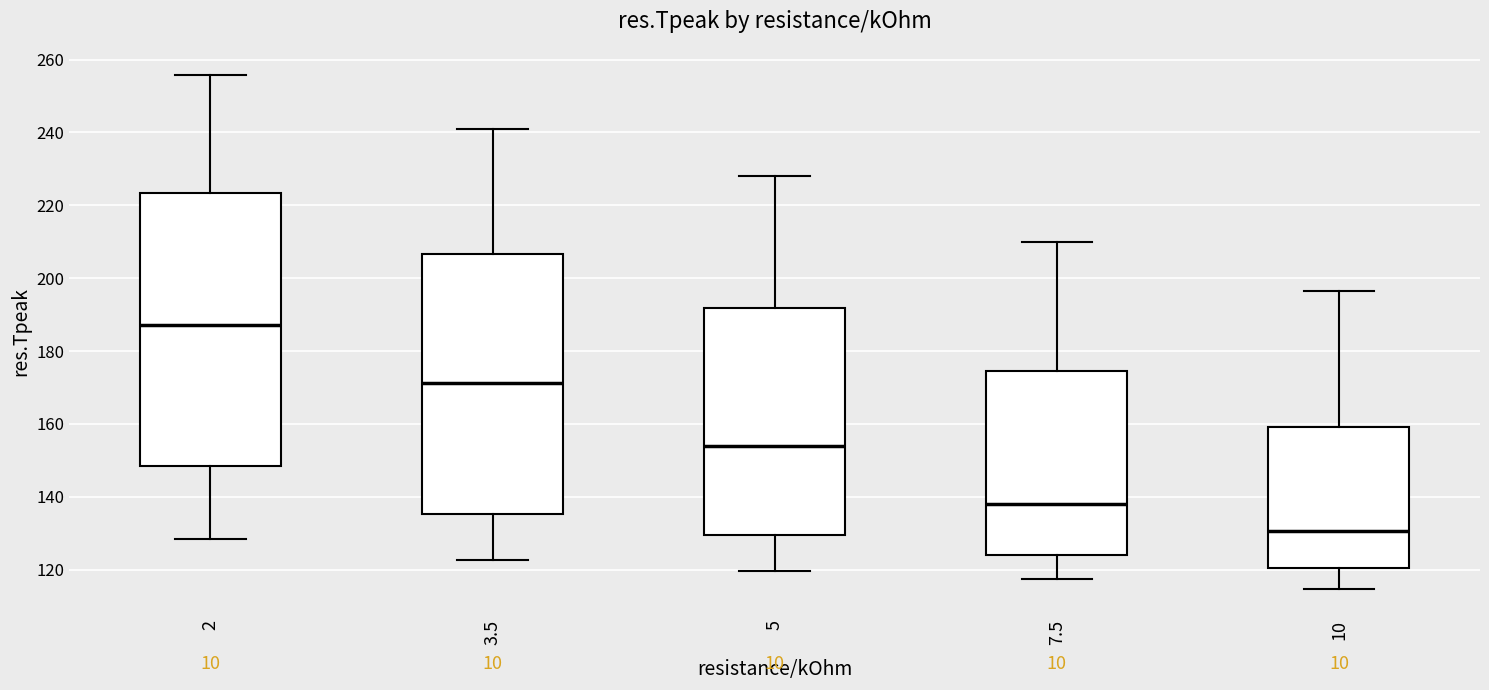

Where is the lower edge of the box at x = 3.5 on the y-axis? The values are not printed on the chart, so give them approximately, as read against the axis.

136